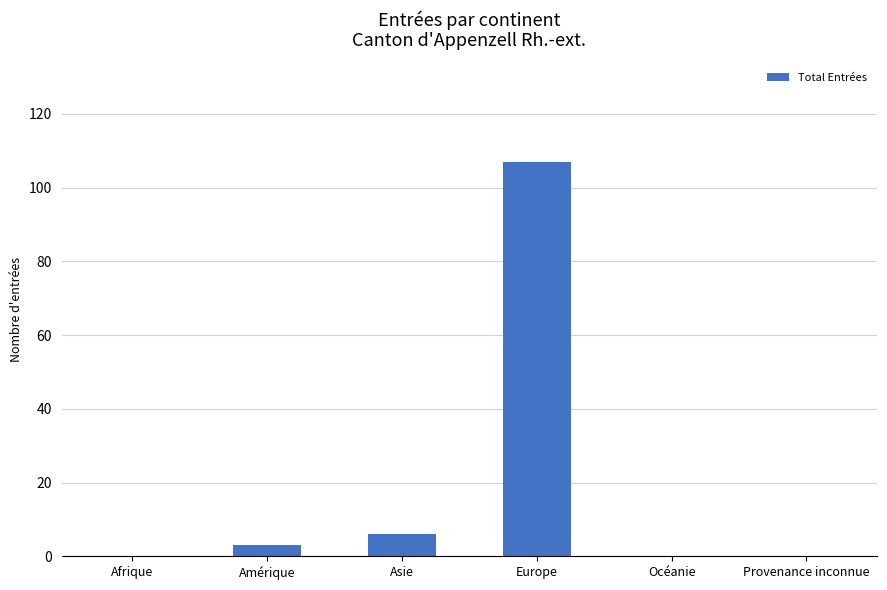

How many data points does each series have?

6